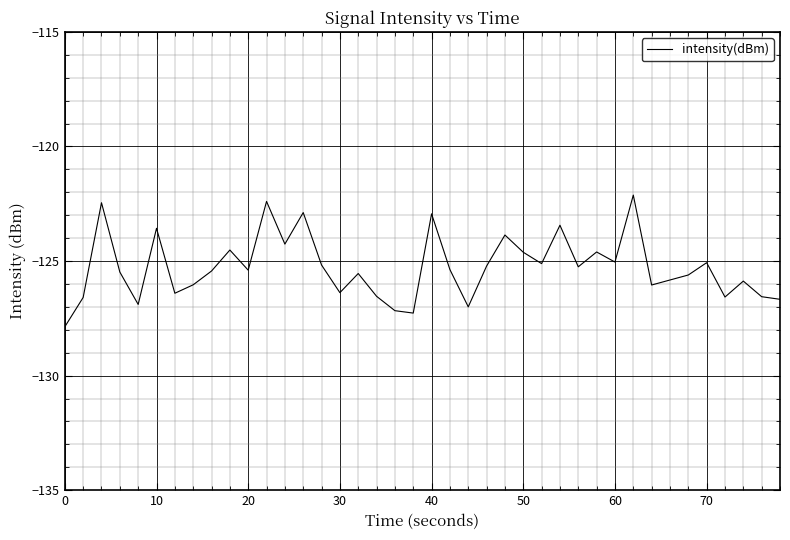

What is the smallest value displayed?

-127.9